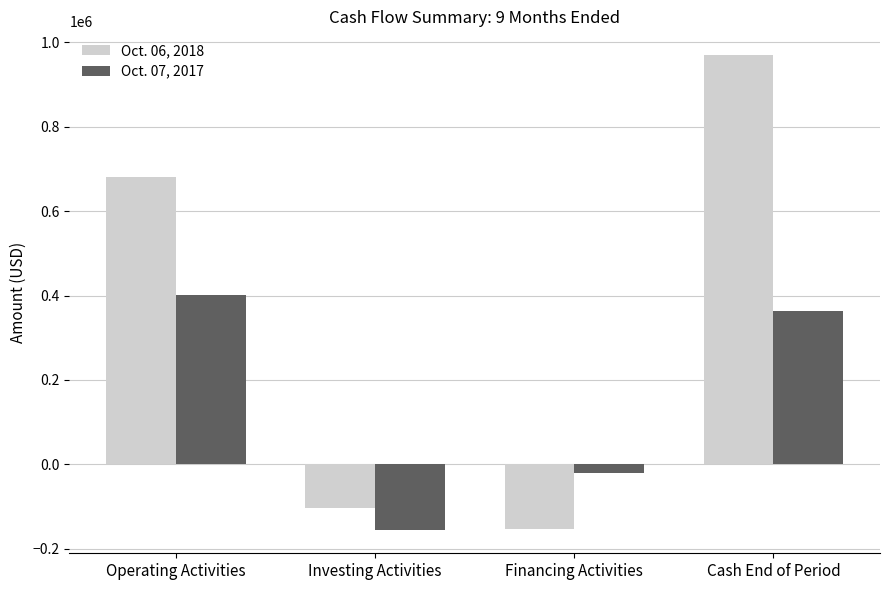

Reading left to right, what are all the values shown in this chart?

Oct. 06, 2018: 681503	-103682	-153660	970006
Oct. 07, 2017: 401005	-154820	-21899	363302